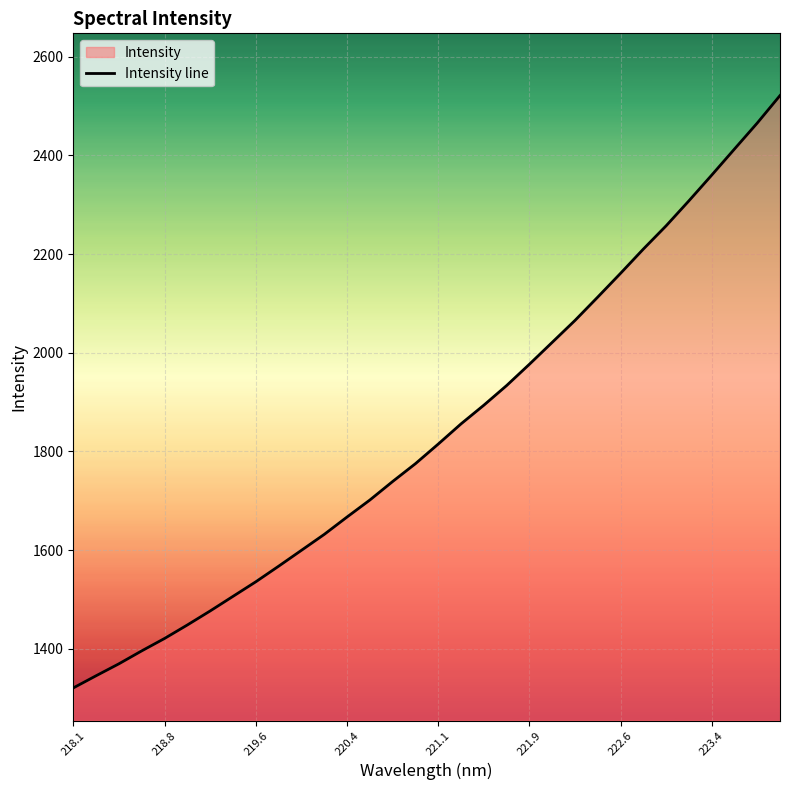

Reading left to right, what are all the values shown in this chart?

1320.9	1345.6	1369.8	1396.0	1421.2	1448.5	1476.9	1506.5	1536.0	1567.6	1599.8	1632.0	1667.3	1701.7	1739.2	1775.3	1815.1	1856.0	1893.8	1933.6	1976.8	2021.1	2065.5	2112.9	2161.0	2210.1	2257.2	2307.8	2359.8	2412.7	2465.3	2521.0